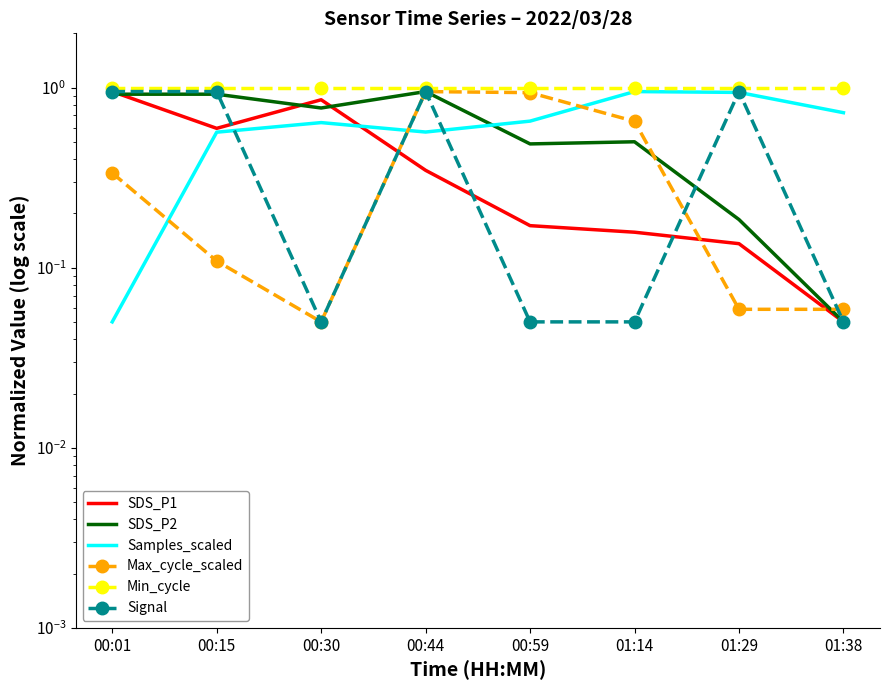

Which series changed the most between 00:30 and 00:44?

Max_cycle_scaled